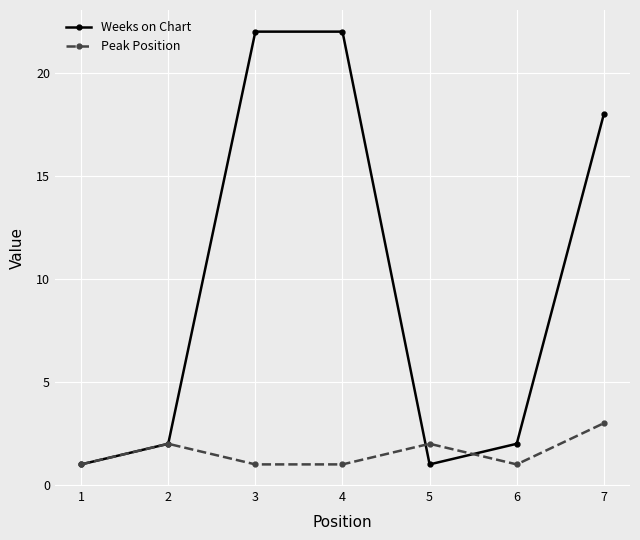

Reading left to right, what are all the values shown in this chart?

Weeks on Chart: 1	2	22	22	1	2	18
Peak Position: 1	2	1	1	2	1	3